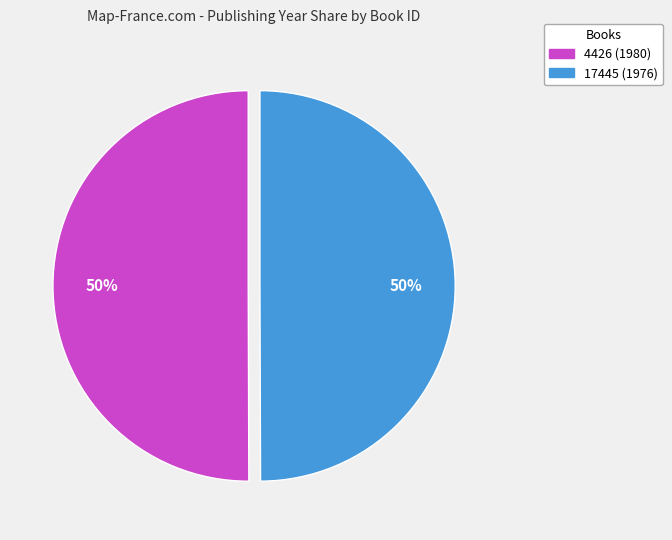

To the nearest percent, what portion does 17445 (1976) represent?

50%